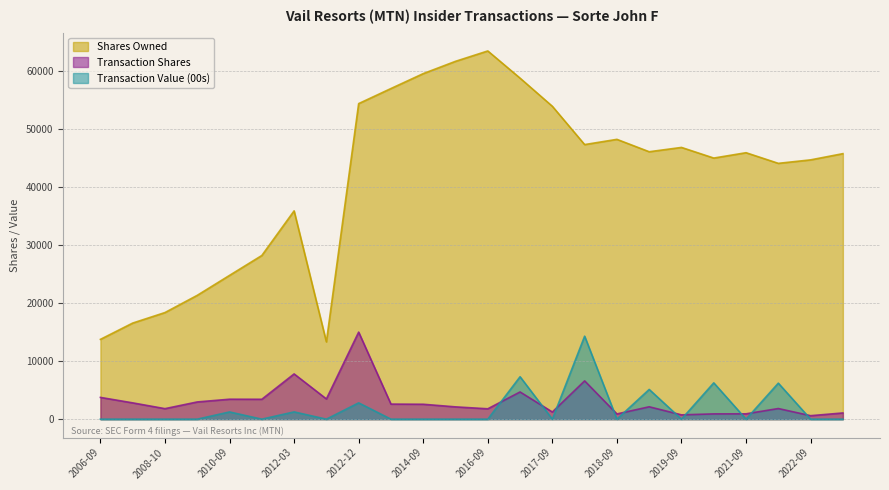

Which series has the widest spread of values?

Shares Owned